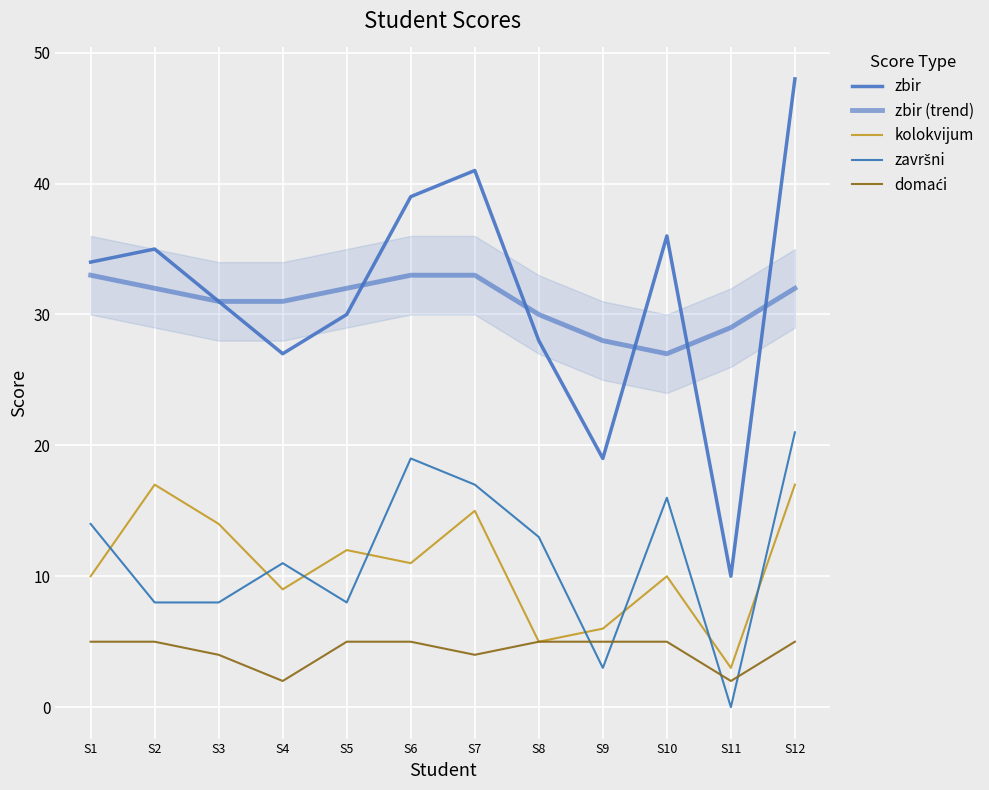

Reading left to right, what are all the values shown in this chart?

zbir: 34	35	31	27	30	39	41	28	19	36	10	48
zbir (trend): 33	32	31	31	32	33	33	30	28	27	29	32
kolokvijum: 10	17	14	9	12	11	15	5	6	10	3	17
završni: 14	8	8	11	8	19	17	13	3	16	0	21
domaći: 5	5	4	2	5	5	4	5	5	5	2	5